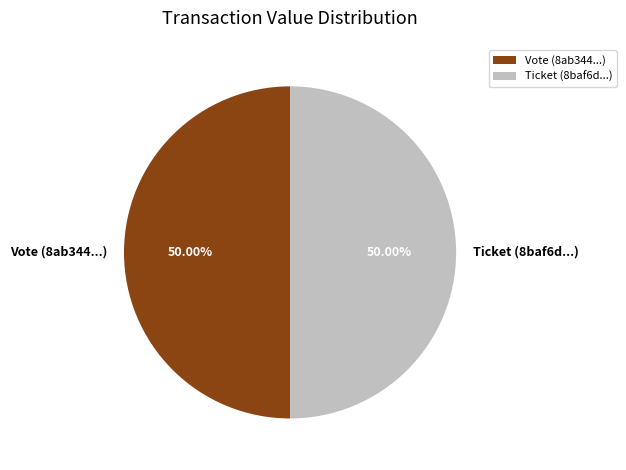

What is the total percentage of Ticket and Vote?

100.0%